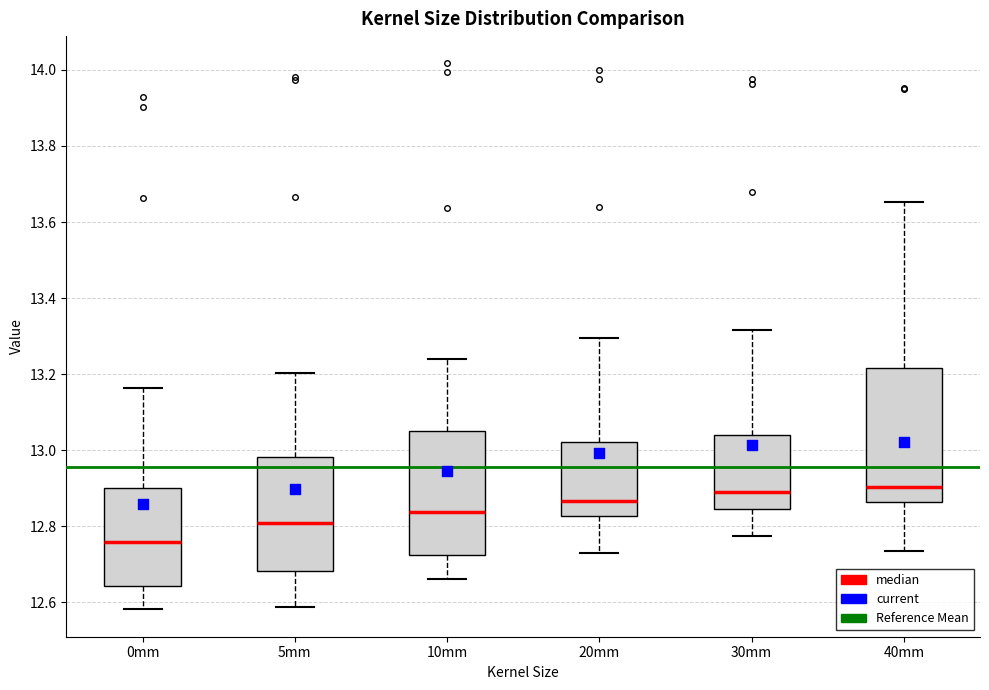

Comparing the boxes themselves (not the whiskers), which one is the tallest?

40mm